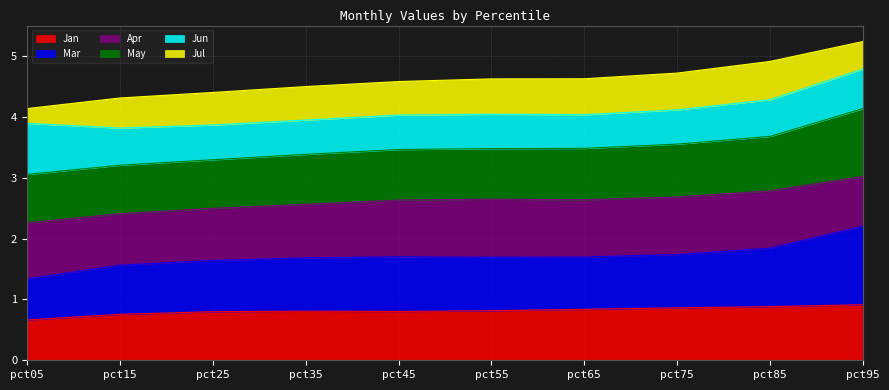

What is the total value across all series at pct65?

4.6